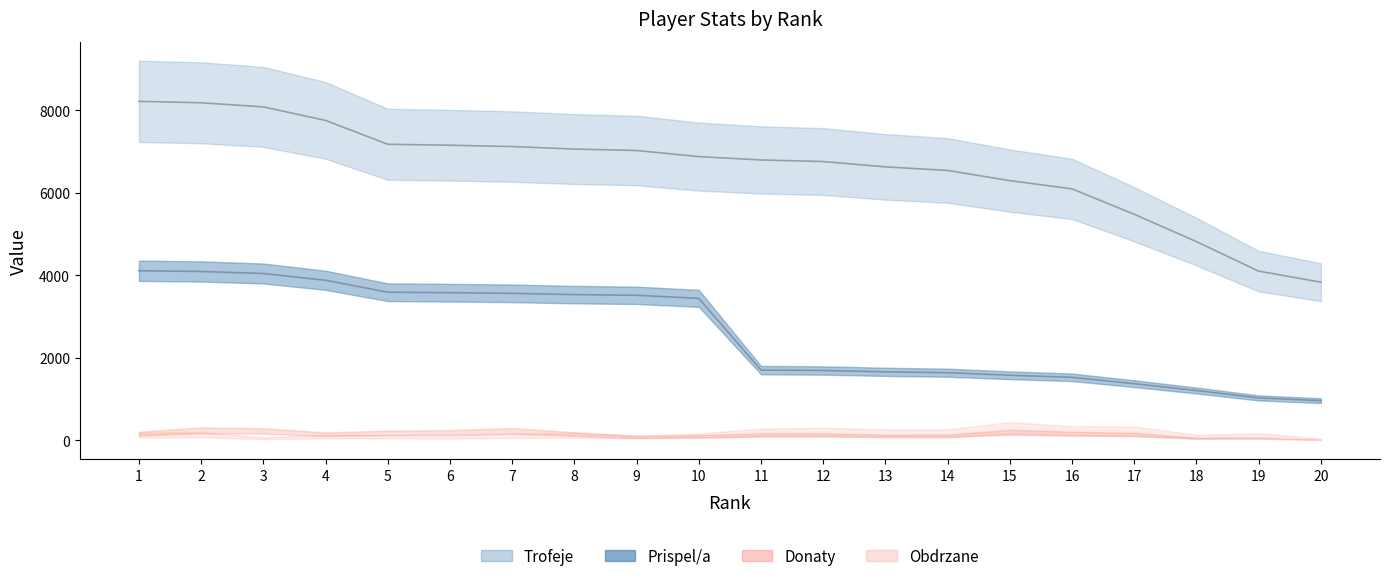

What value does the Prispel/a series have at 11, to the nearest 50?

1700